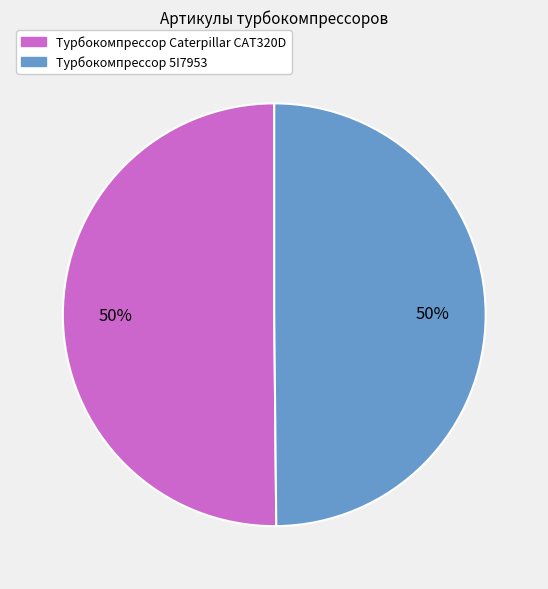

How many segments does this pie chart have?

2